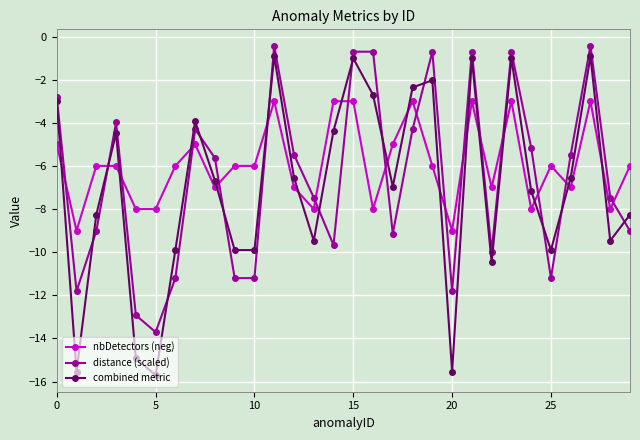

Does the chart have visible grid lines?

Yes